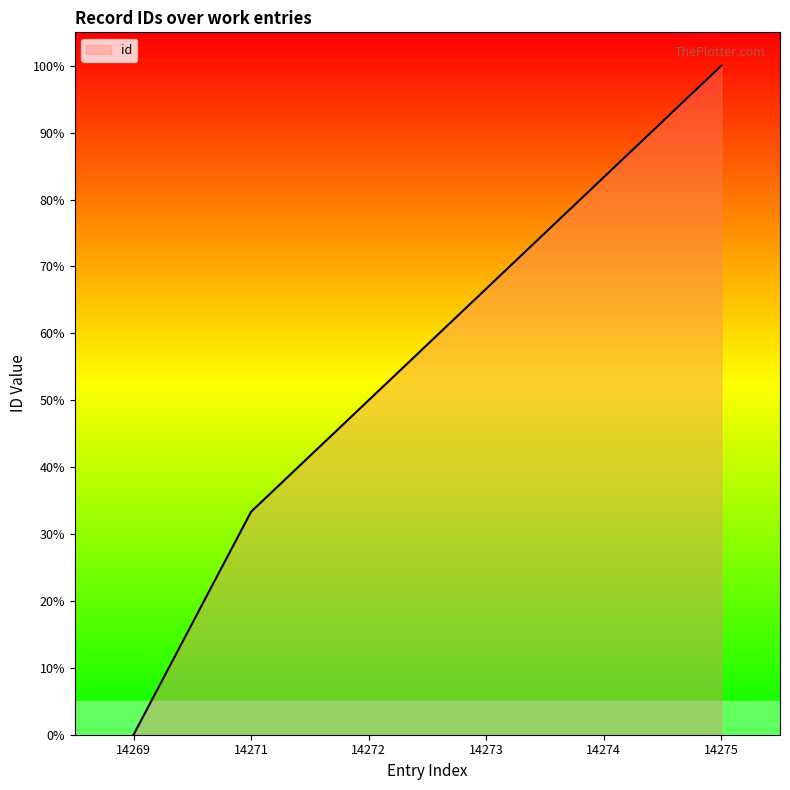

Approximately how many times larger is the value at 14274 compared to 14275?

0.8